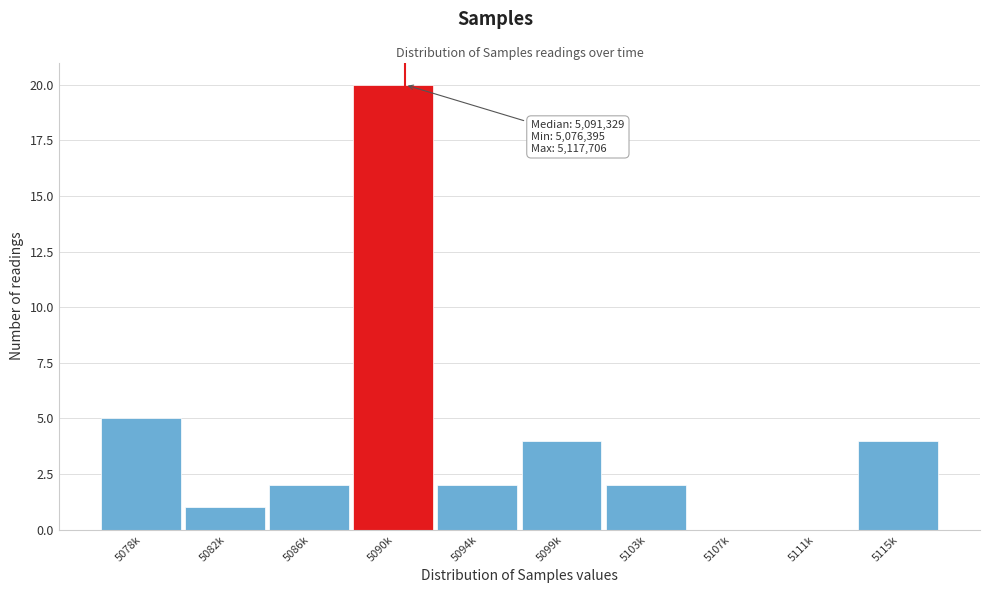

Reading left to right, transcribe all the data shown in this chart.

5078k=5	5082k=1	5086k=2	5090k=20	5094k=2	5099k=4	5103k=2	5107k=0	5111k=0	5115k=4